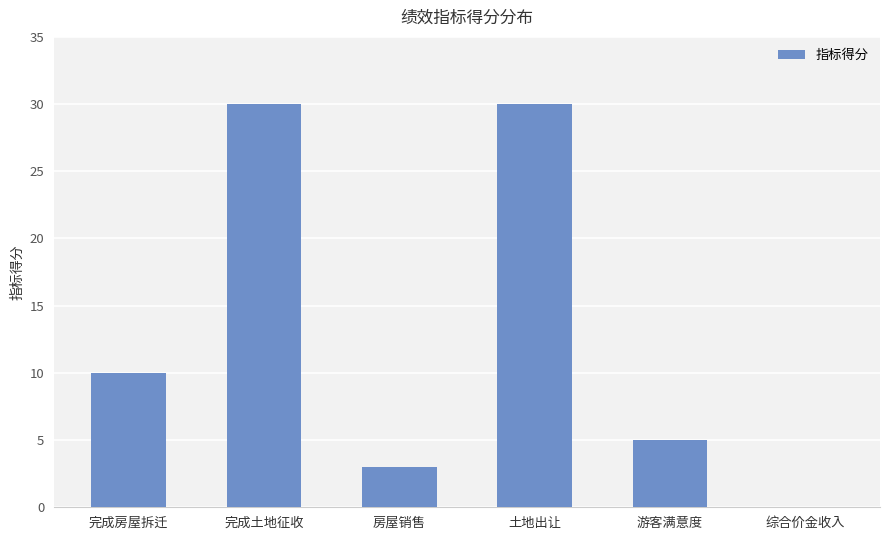

Is it true that the value at 完成土地征收 is 30?

True